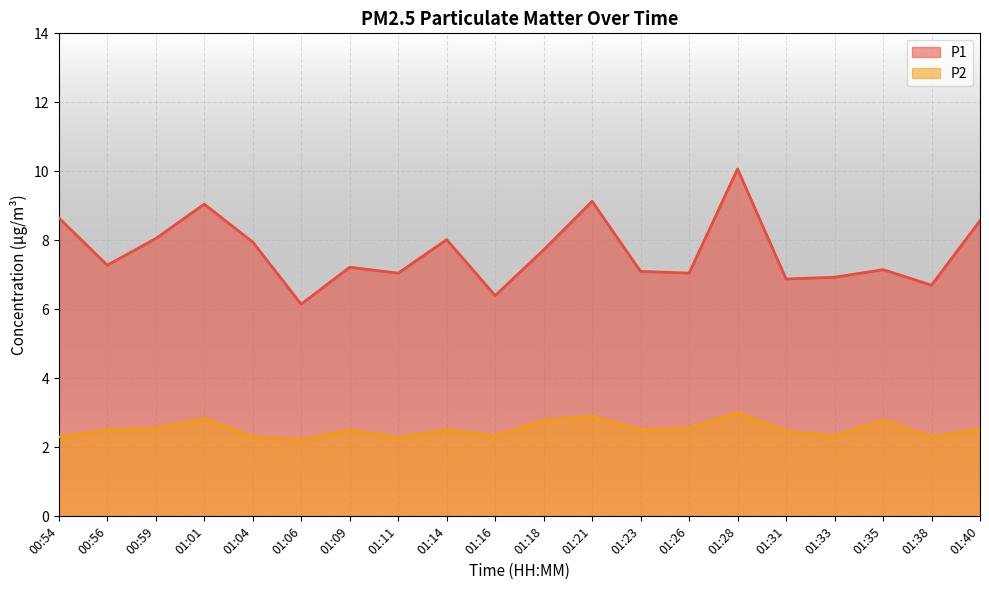

What is the label of the 4th point from the right?

01:33